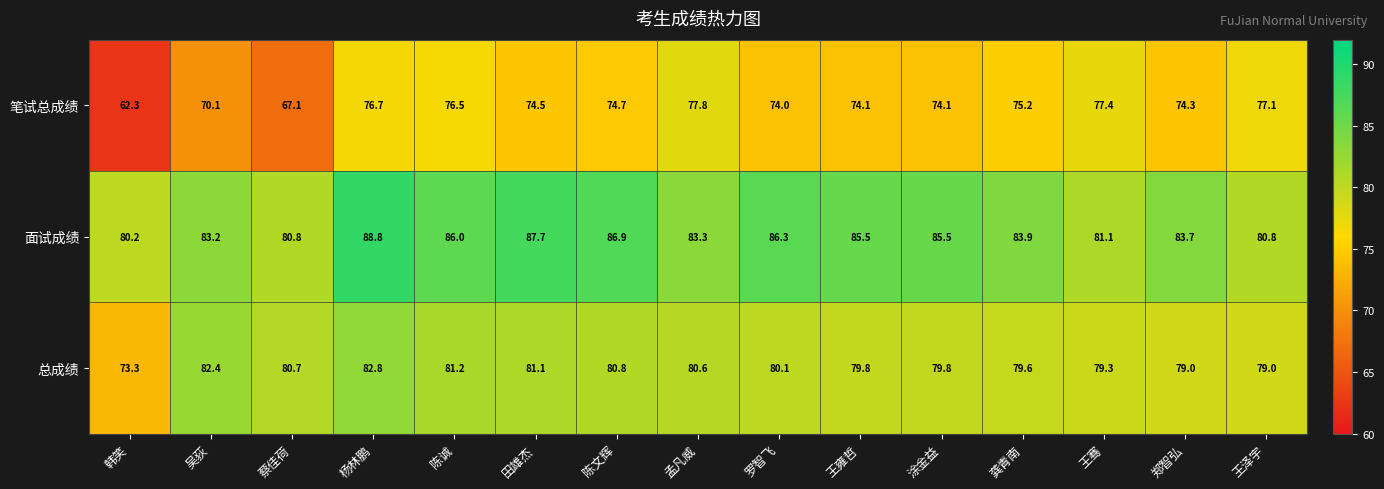

How many data points in 面试成绩 are above 83?

11